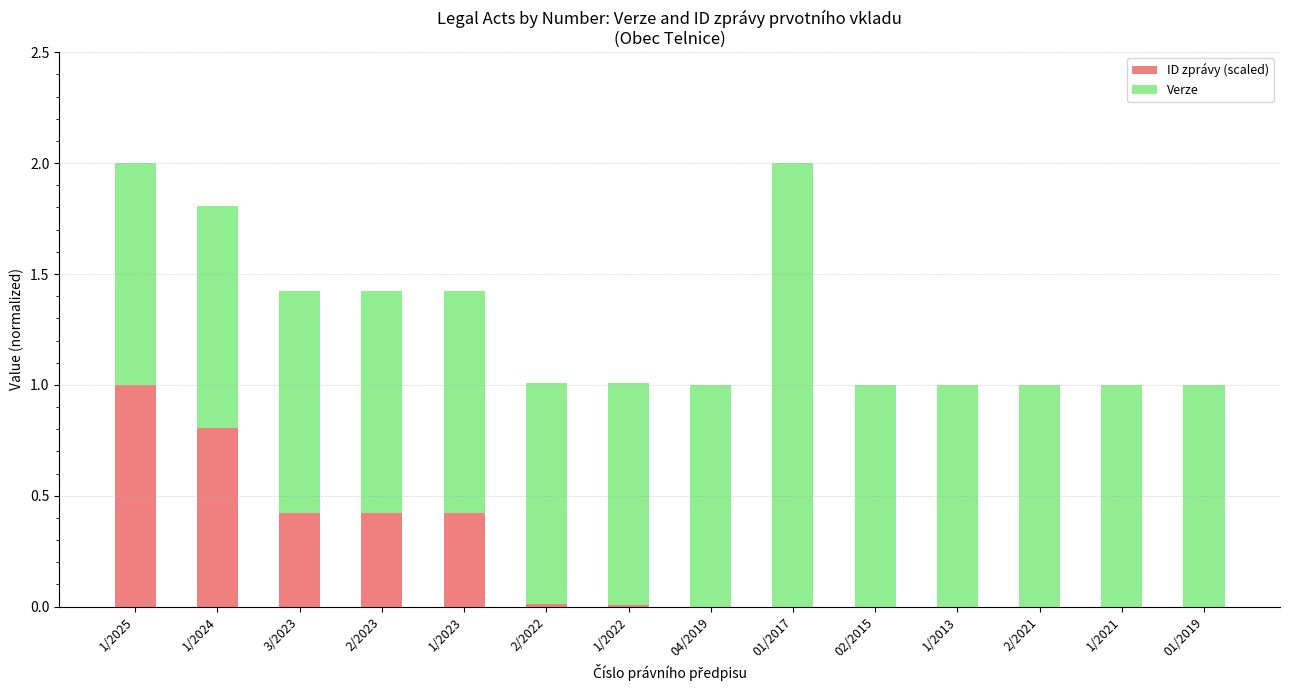

The value of ID zprávy (scaled) at 02/2015 is 0.0. True or false?

True